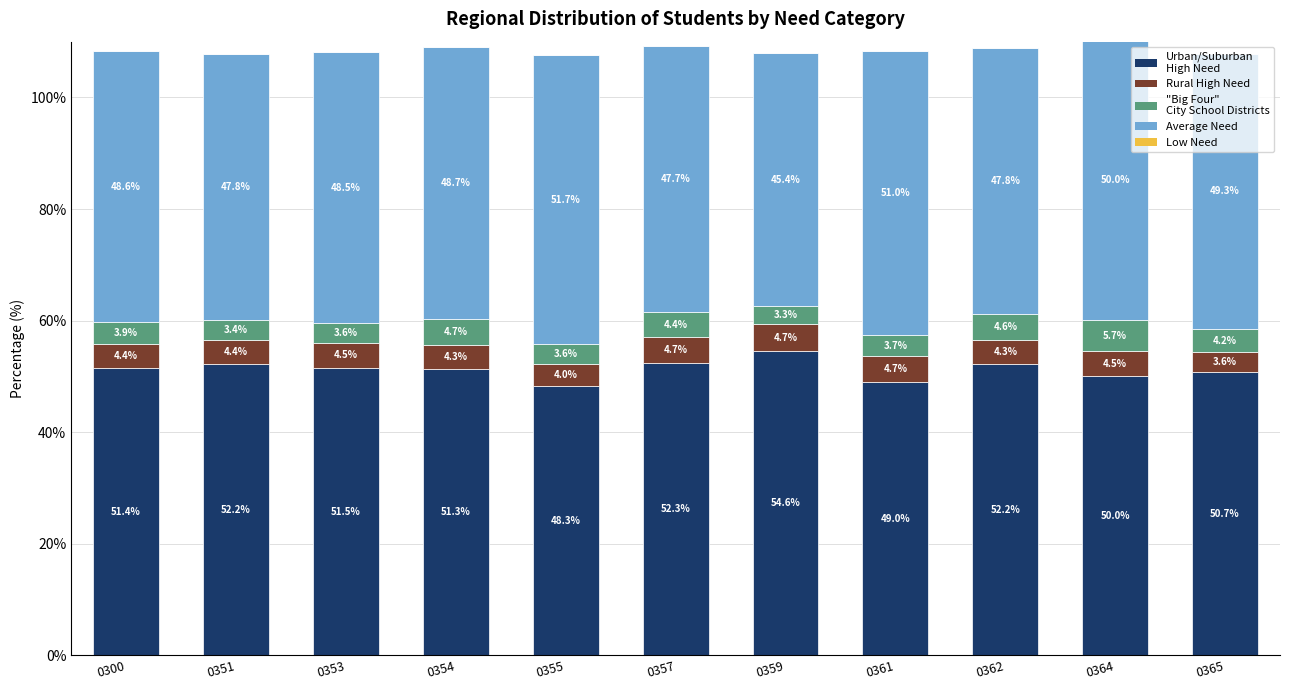

At which category is the sum across all series the highest?

0364